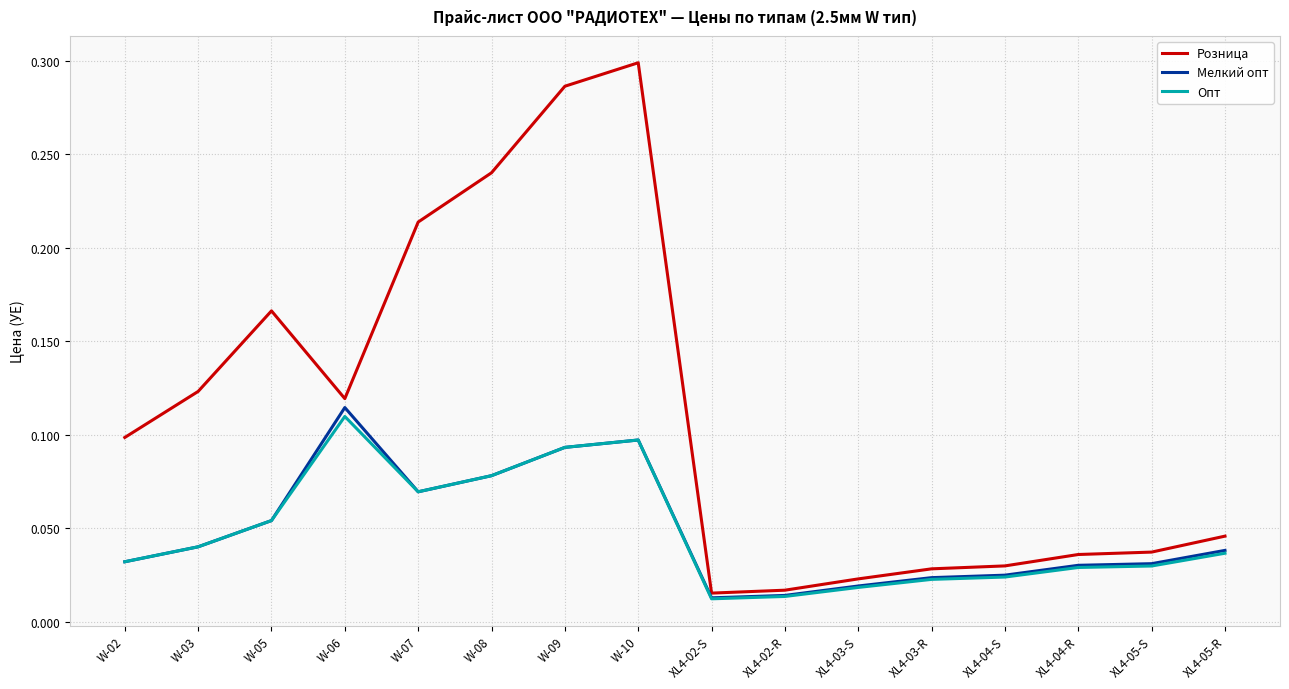

At which label does Опт reach its peak?

W-06